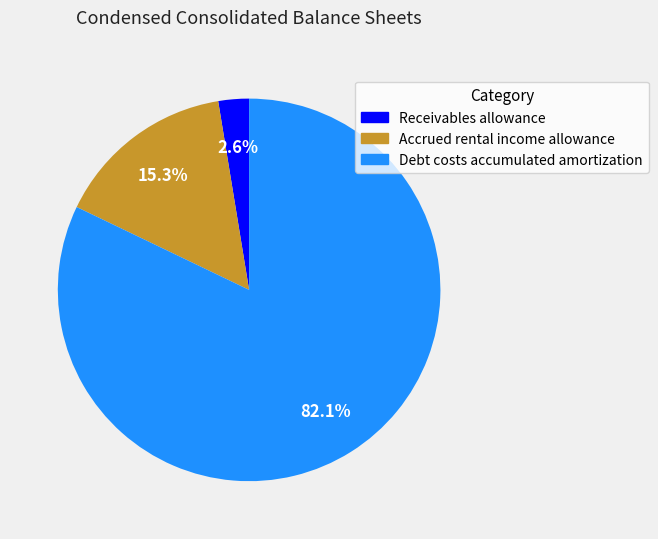

To the nearest percent, what is the average slice percentage?

33%